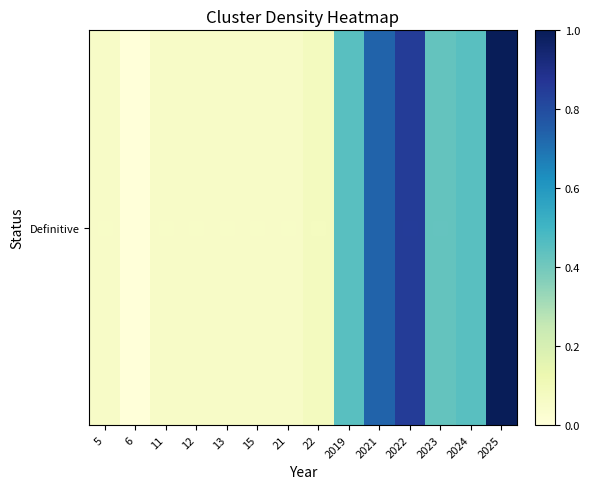

What is the sum of all values?

4.3